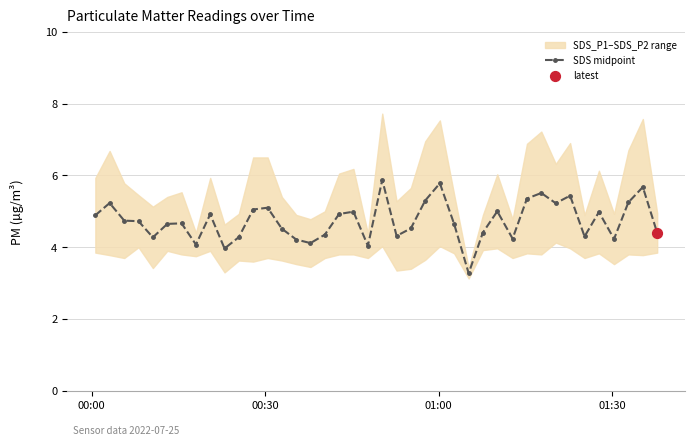

What is the value of the SDS midpoint point at the 26th from the left?

4.7